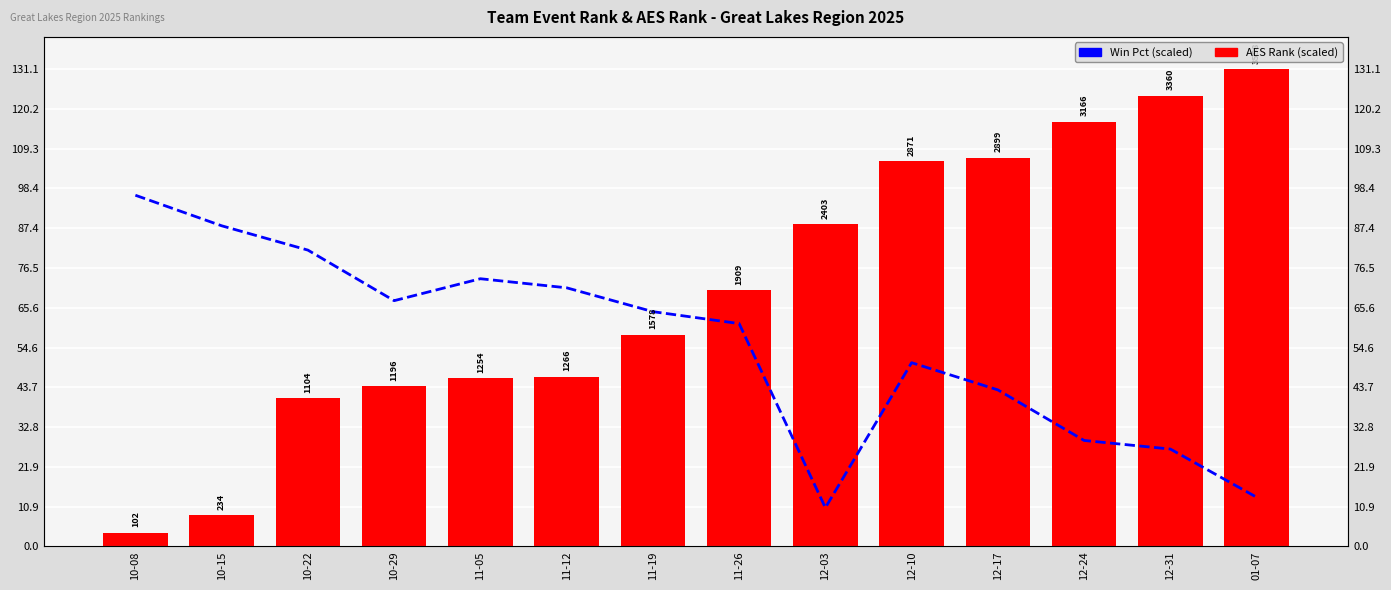

How many data points does each series have?

14